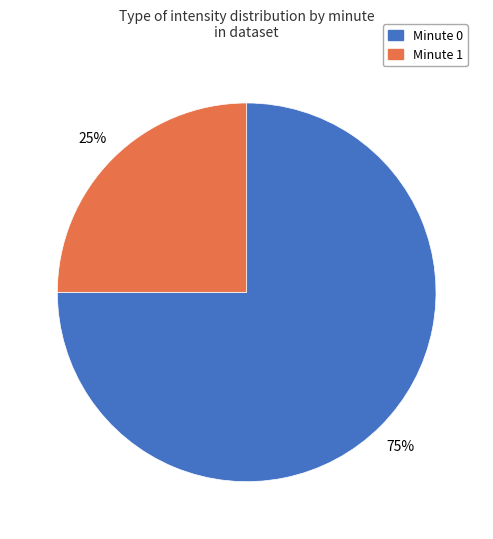

Is there a majority slice in this chart?

Yes